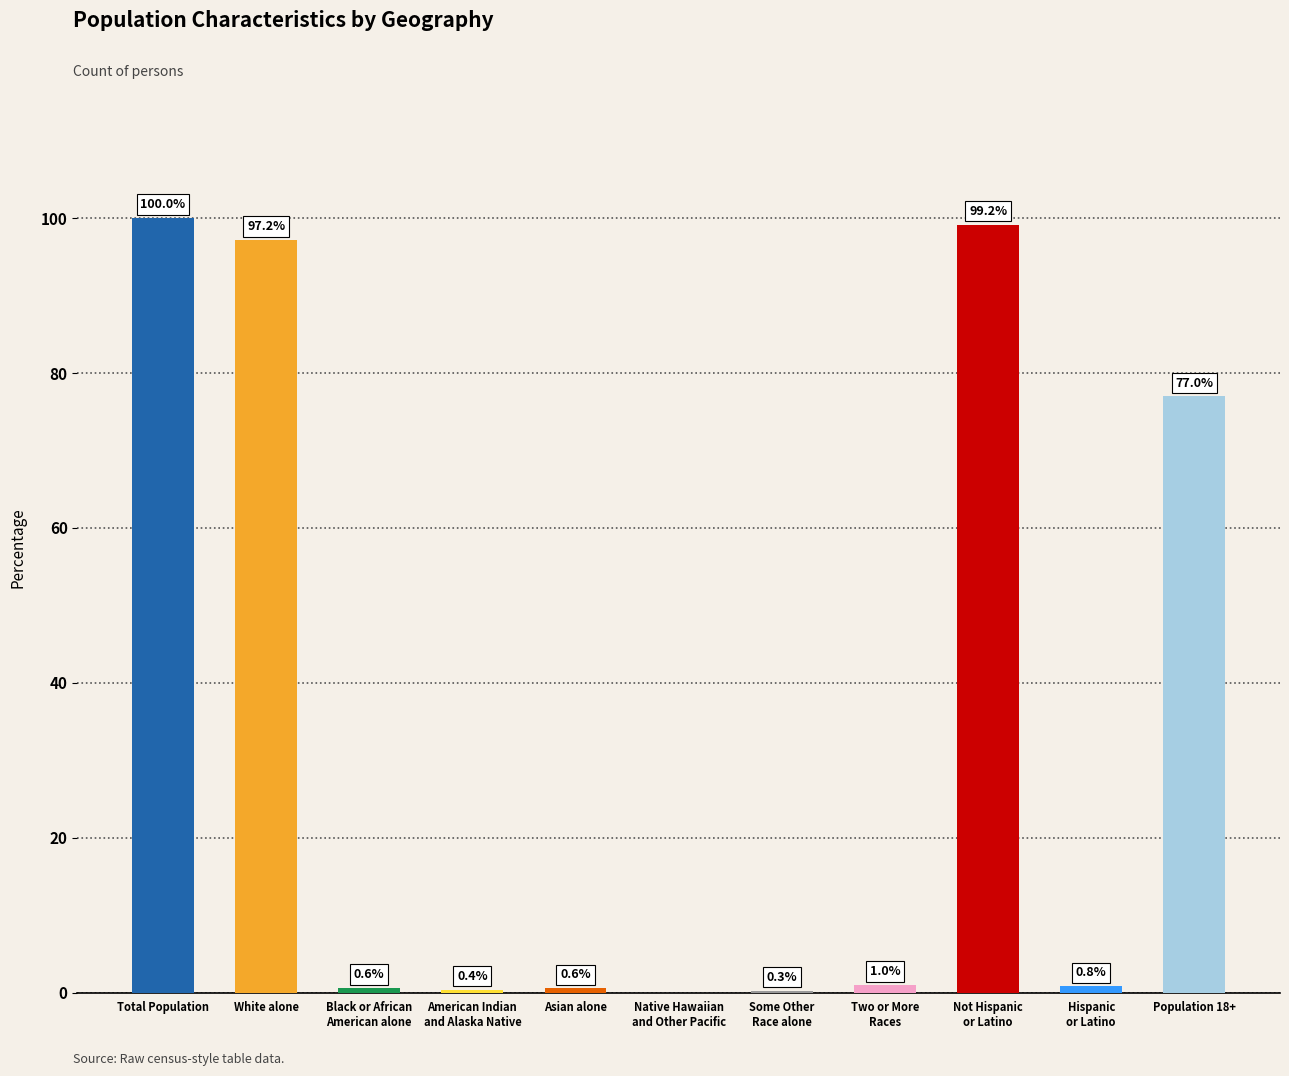

Which category has the highest value across all series?

Total Population